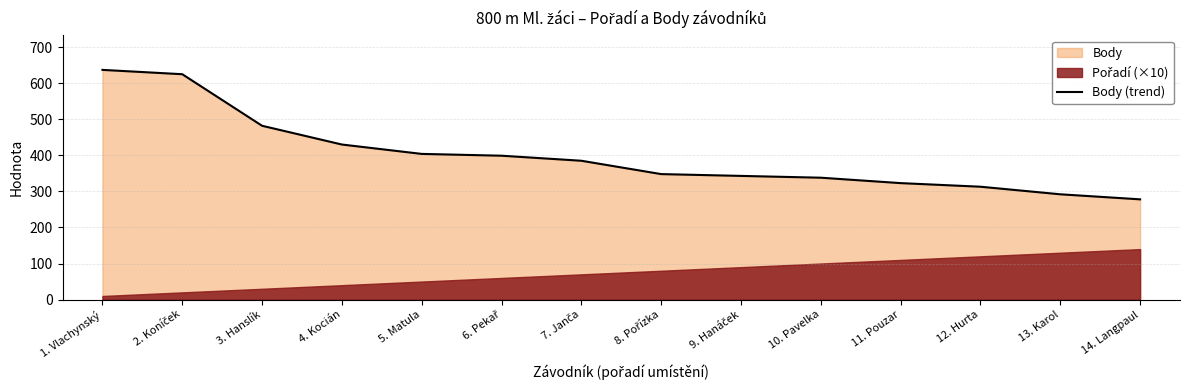

What is the difference between the second highest and minimum values?

347